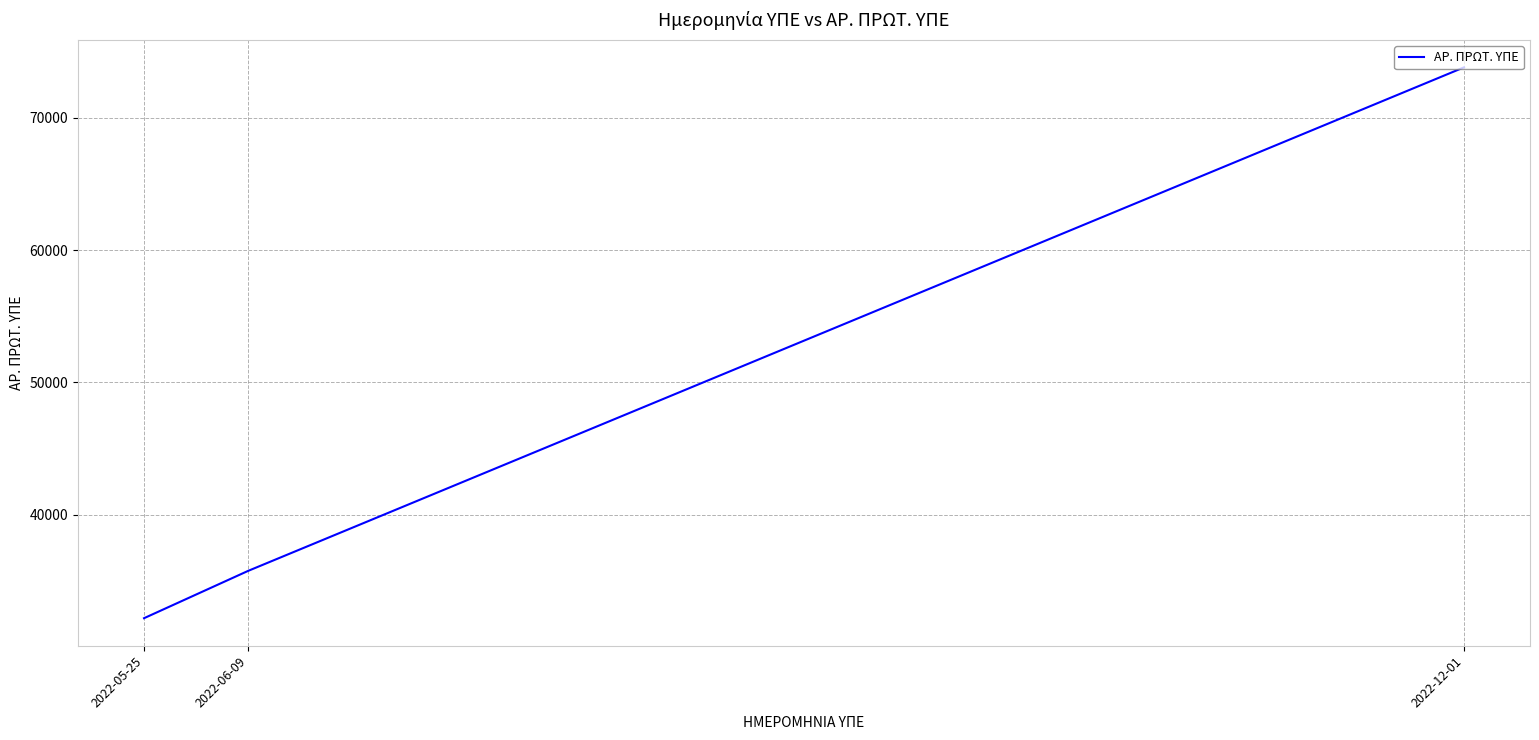

Which has a higher value, 2022-05-25 or 2022-12-01?

2022-12-01